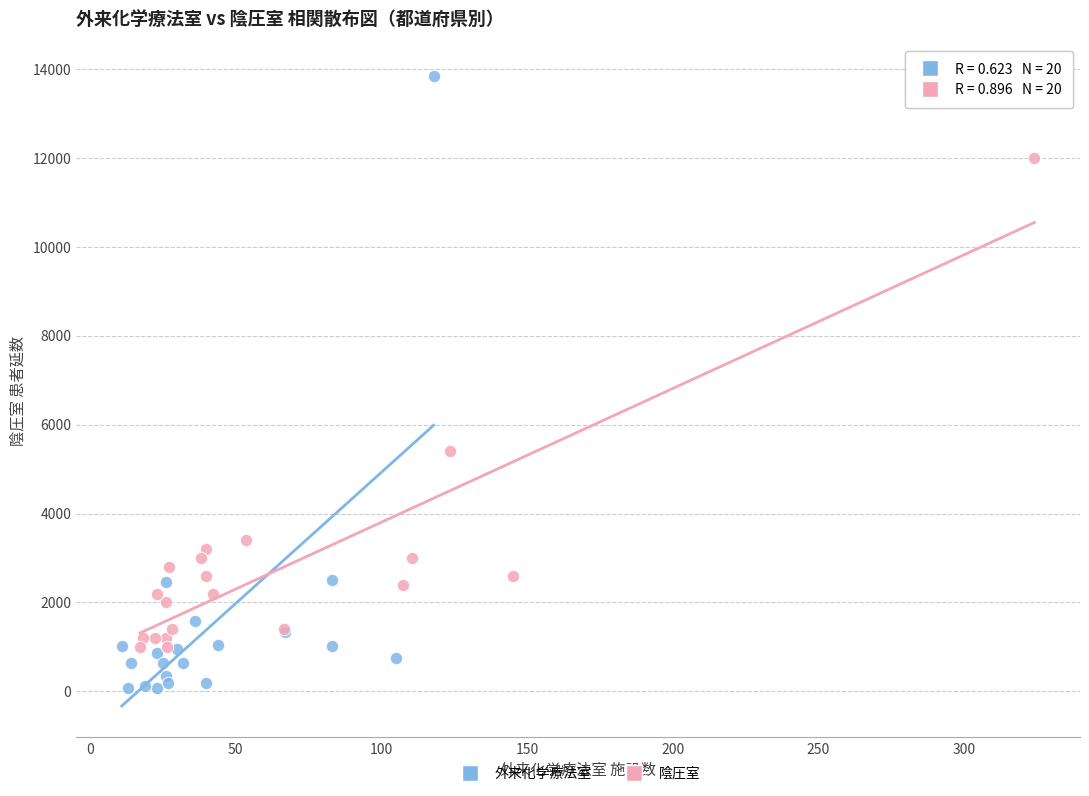

Which series contains the lowest Y value?

外来化学療法室